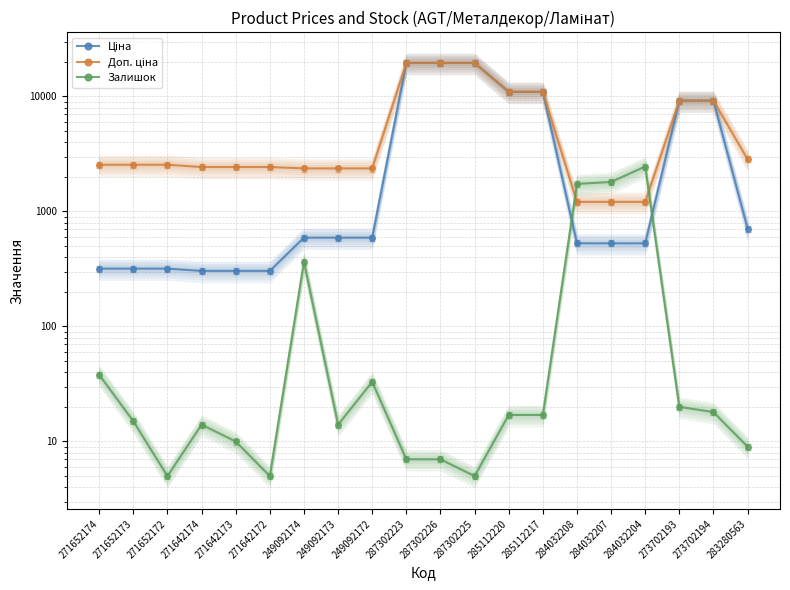

True or false: Доп. ціна has more than 2 interior local peaks.

False